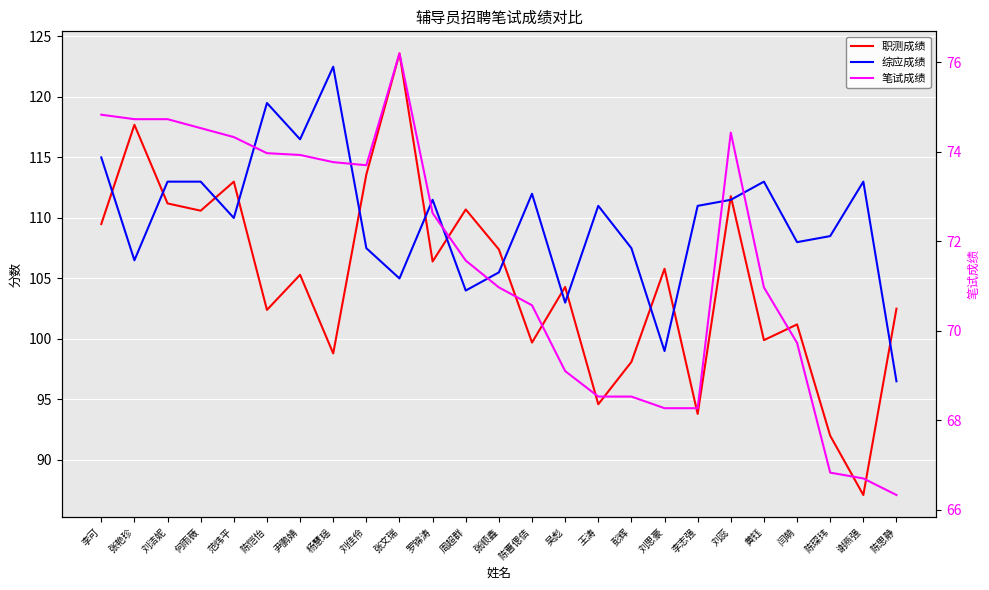

True or false: 笔试成绩 has a value of 71.0 at 张顺鑫.

True